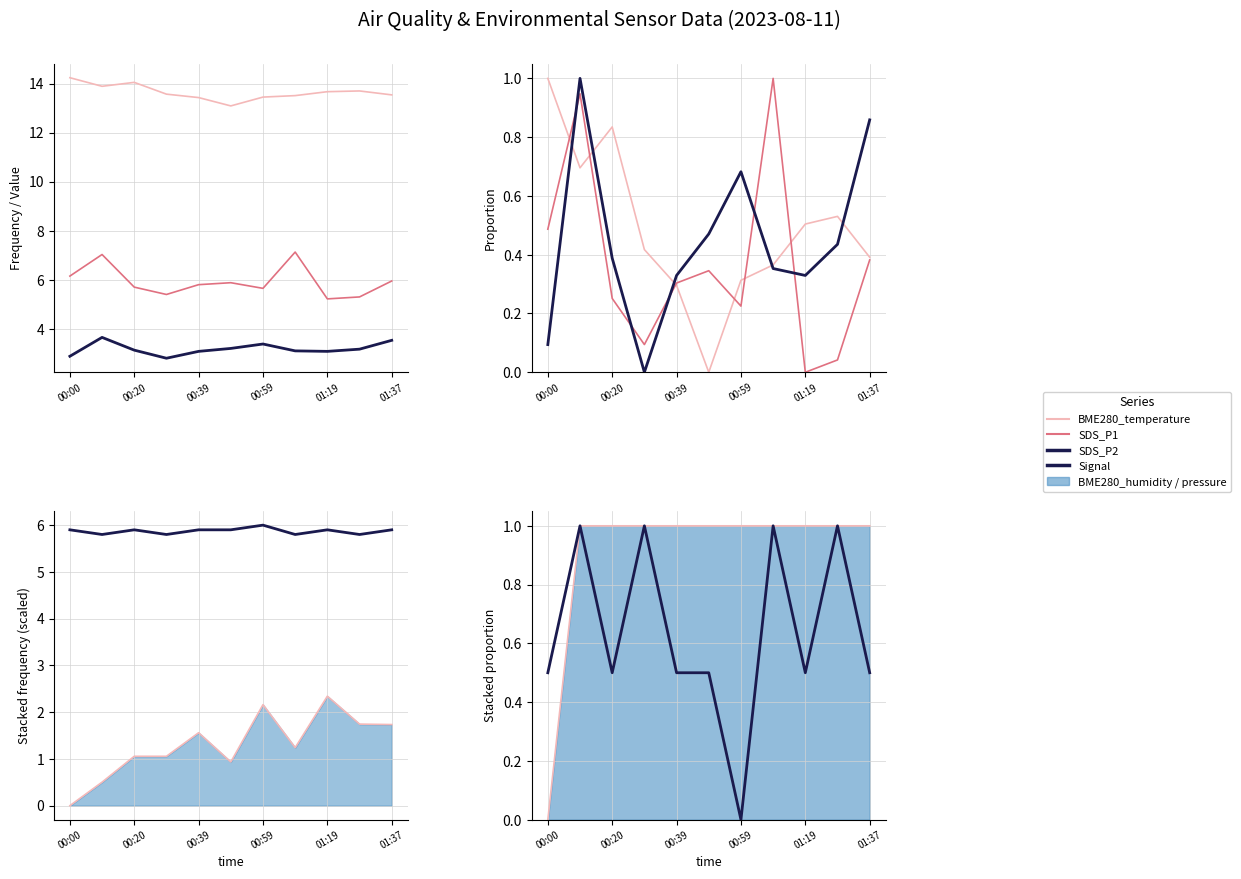

After their last crossing, which series has the higher values: SDS_P1 or BME280_temperature?

BME280_temperature